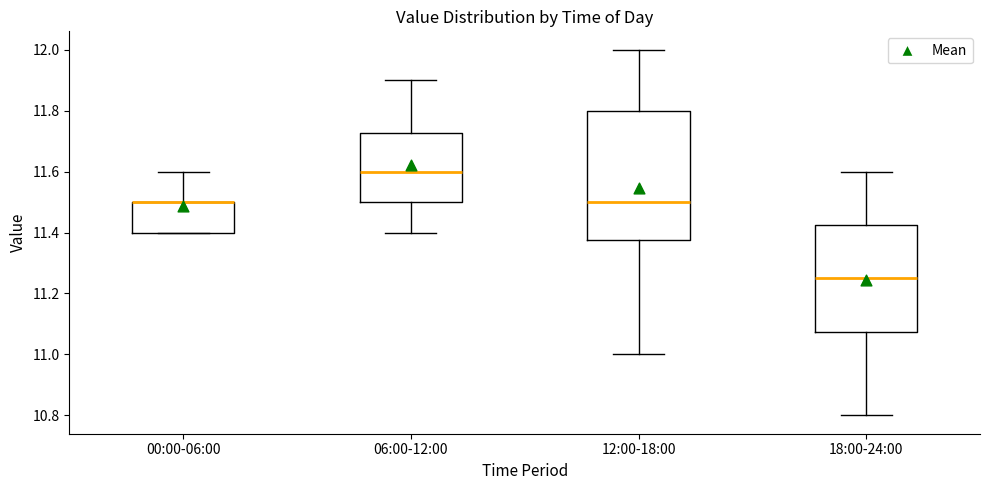

Reading left to right, transcribe this box plot: for each box, give where its median line is, the range the box spans, and where its two whiskers end, as read against the y-axis. The values are not printed on the chart, so give them approximately, as read against the axis.

00:00-06:00: median 11.50 (drawn on the box's upper edge), box 11.40 to 11.50, whiskers 11.40 to 11.60
06:00-12:00: median 11.60, box 11.50 to 11.72, whiskers 11.40 to 11.90
12:00-18:00: median 11.50, box 11.38 to 11.80, whiskers 11.00 to 12.00
18:00-24:00: median 11.26, box 11.08 to 11.42, whiskers 10.80 to 11.60